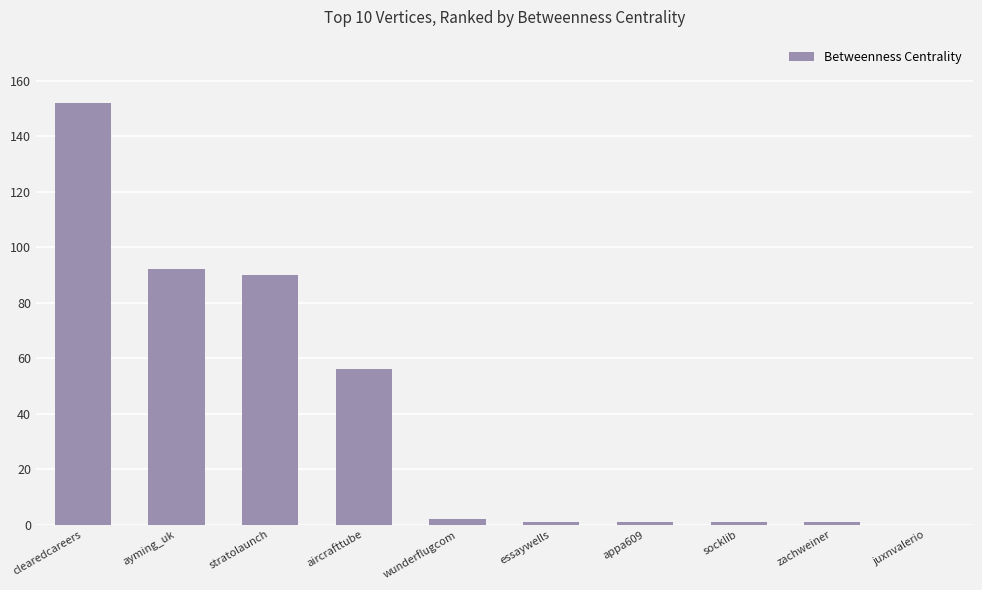

Between juxnvalerio and stratolaunch, which is larger?

stratolaunch